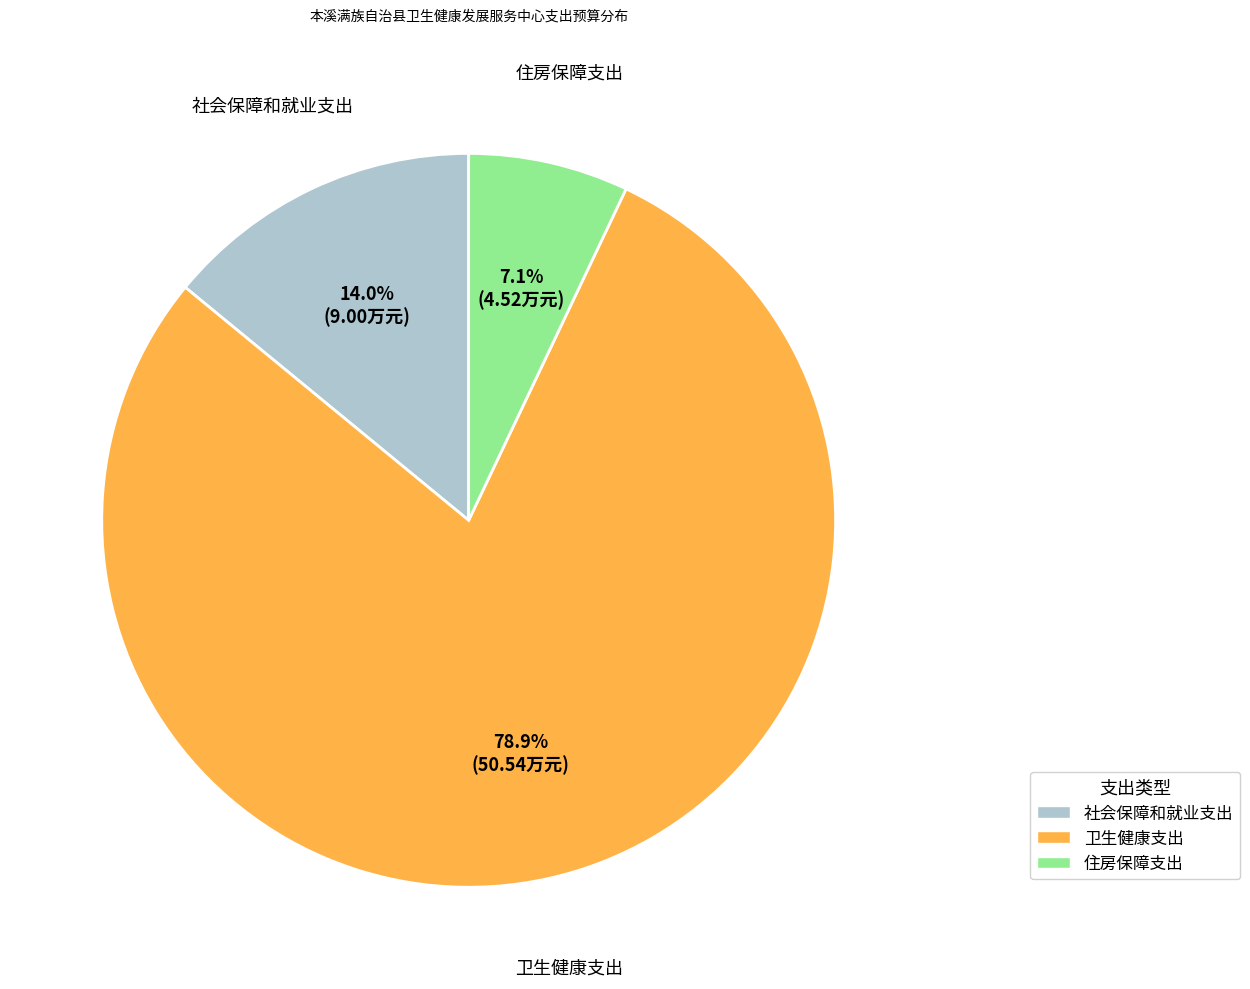

To the nearest percent, what is the combined percentage of 社会保障和就业支出 and 卫生健康支出?

93%